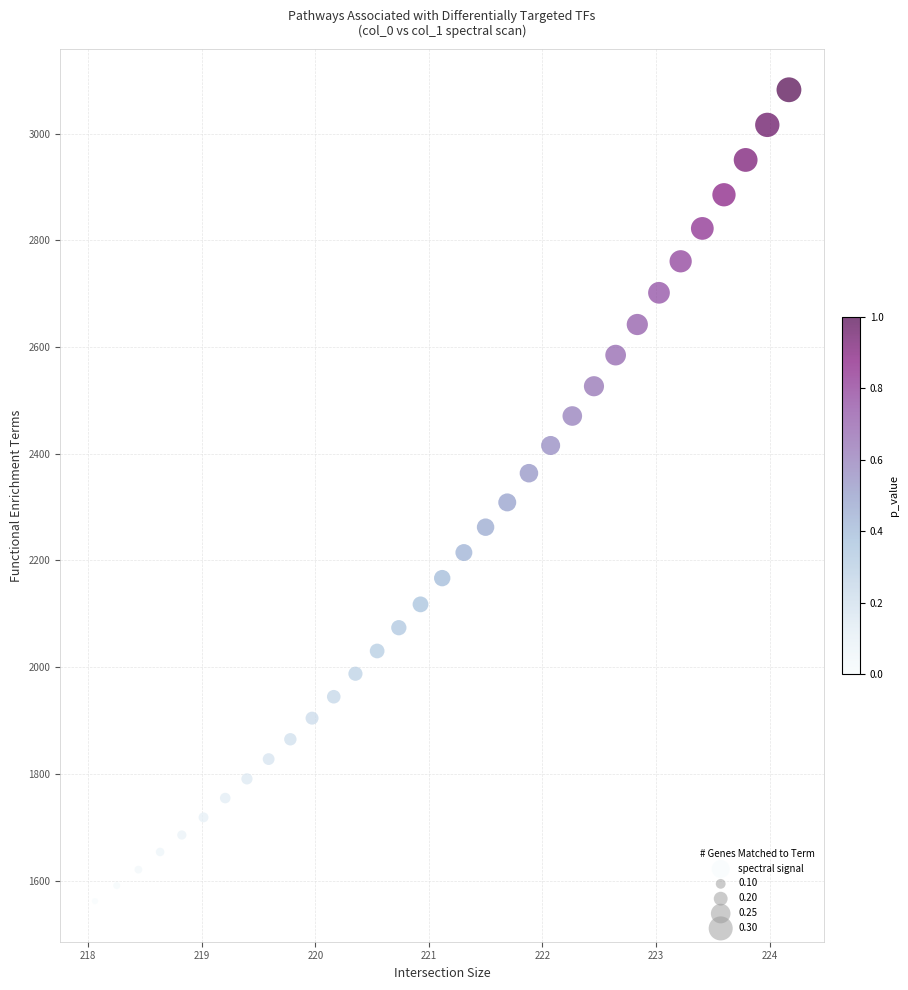

What is the range of X values (max minus min)?

6.1